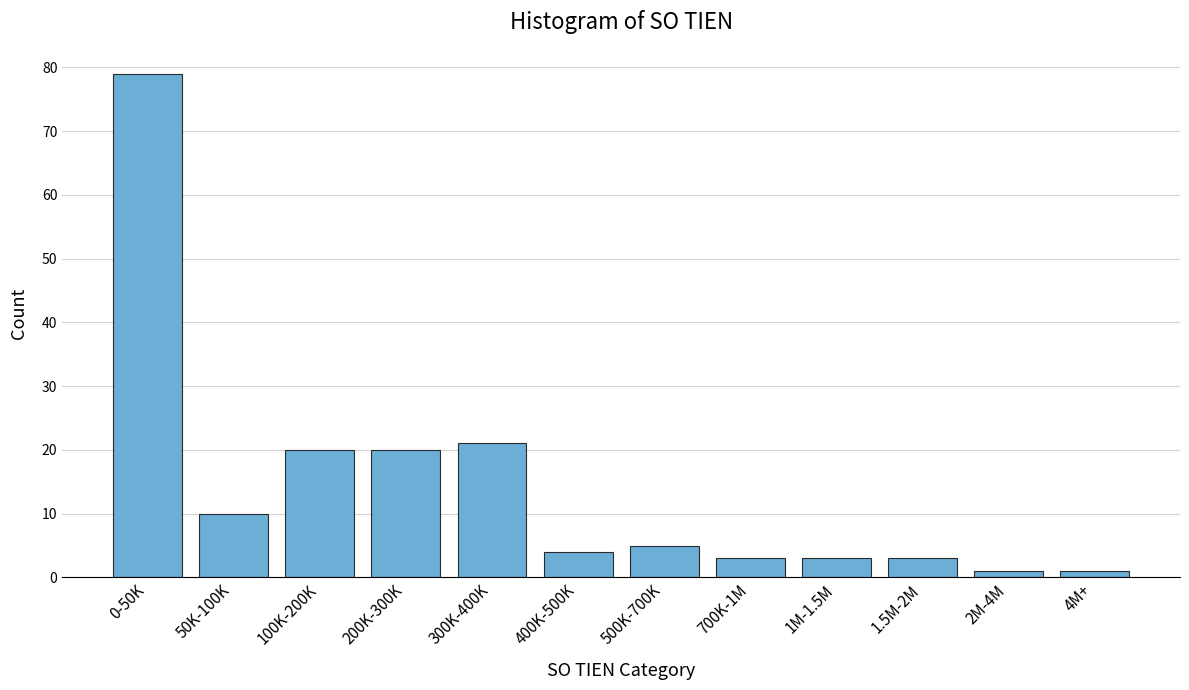

Reading left to right, extract all data points from this chart.

79	10	20	20	21	4	5	3	3	3	1	1